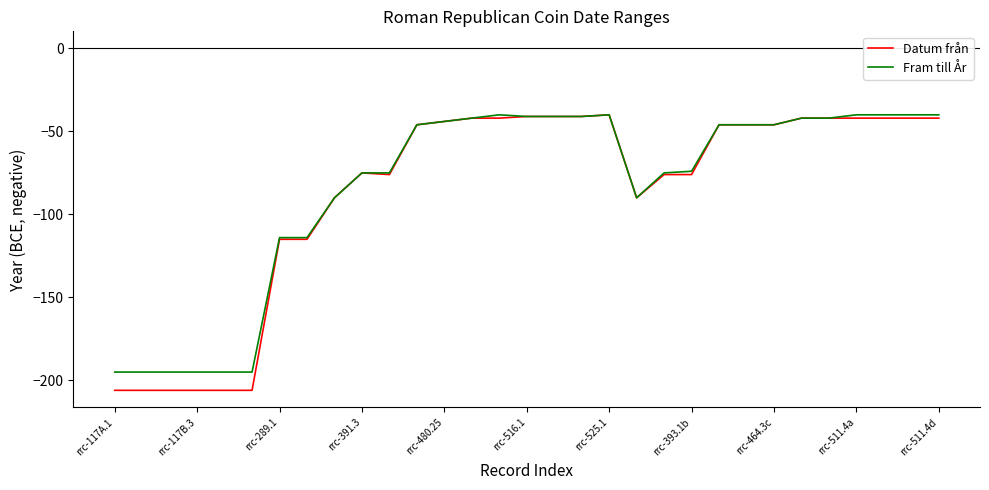

Which series has the largest range (max minus min)?

Datum från